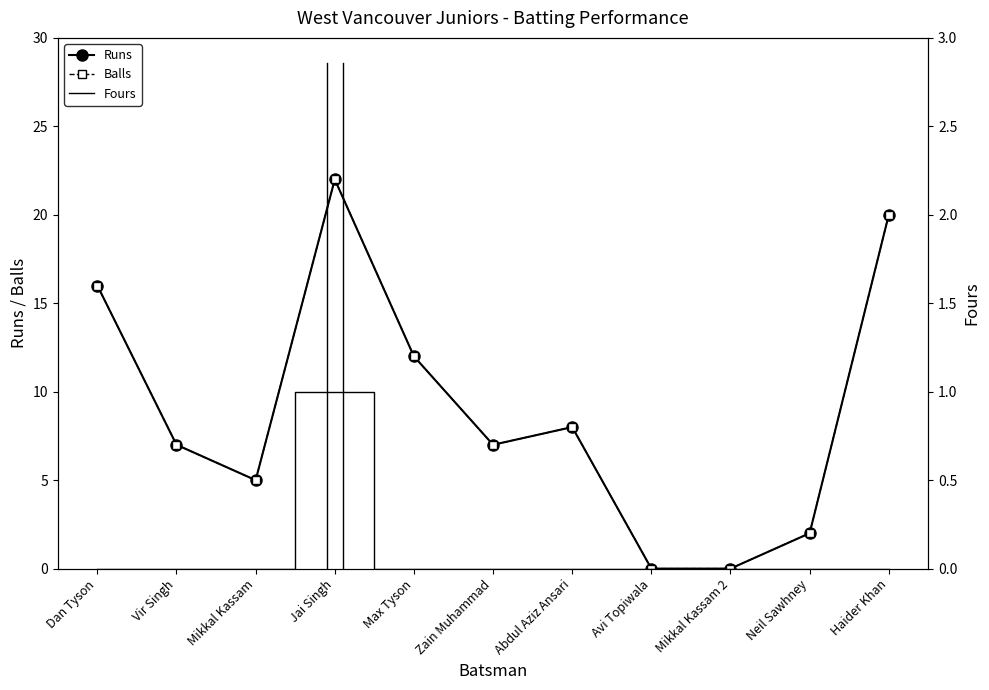

How many lines are shown in the chart?

3